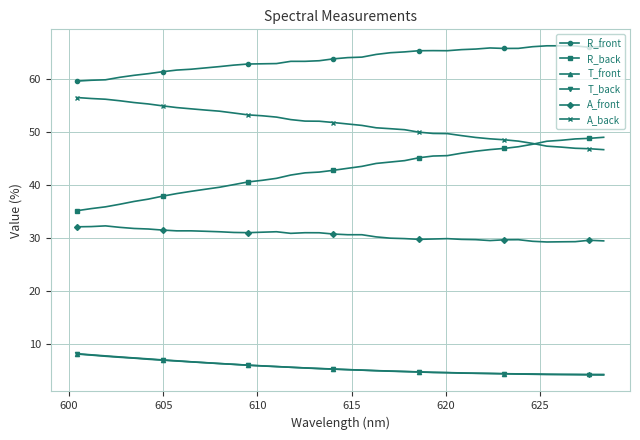

How many data points does each series have?

38